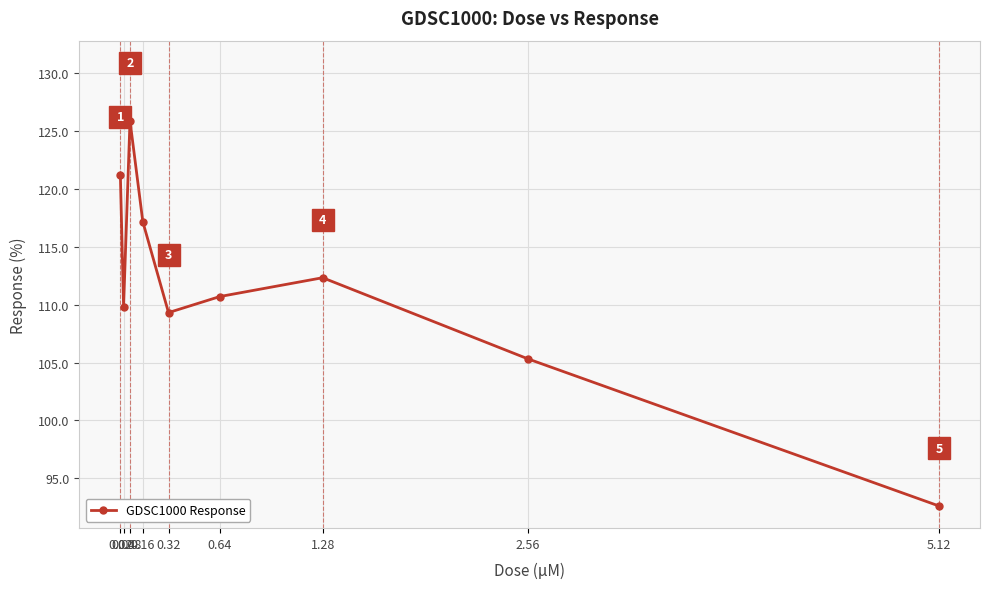

Which has a higher value, 5.12 or 1.28?

1.28